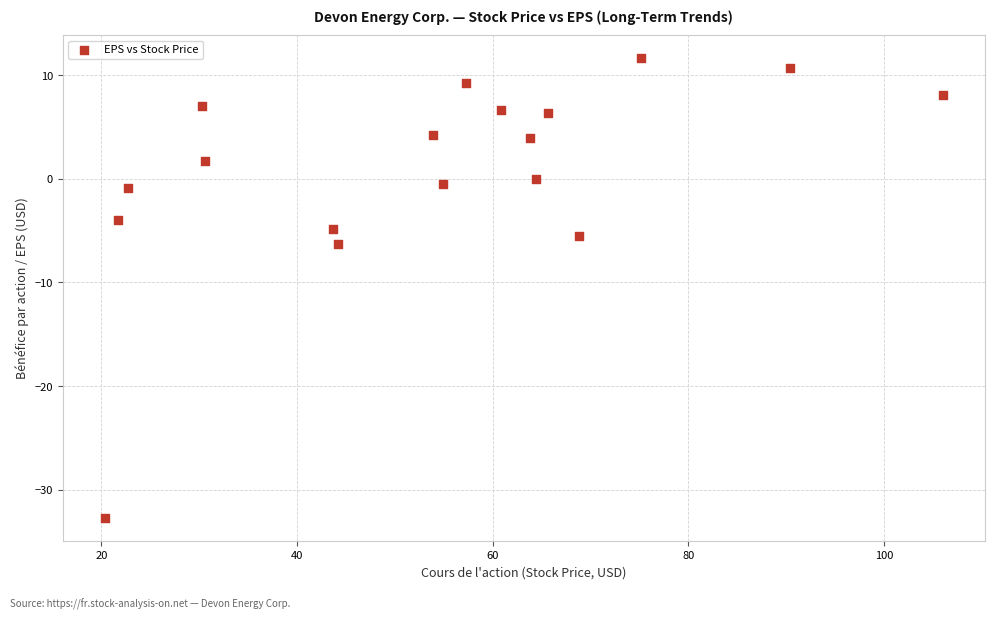

What Y value in the scatter plot is closest to -10?

-6.3